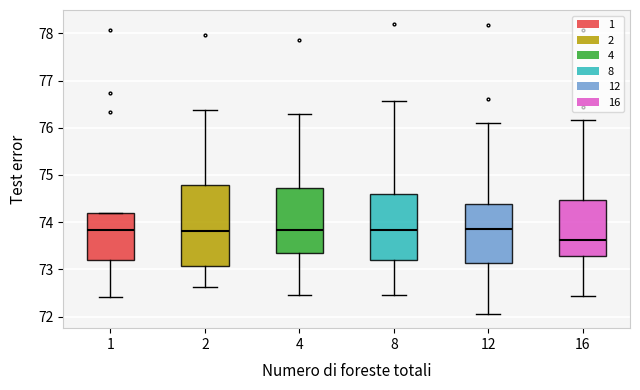

Which box has the lowest median line?

16